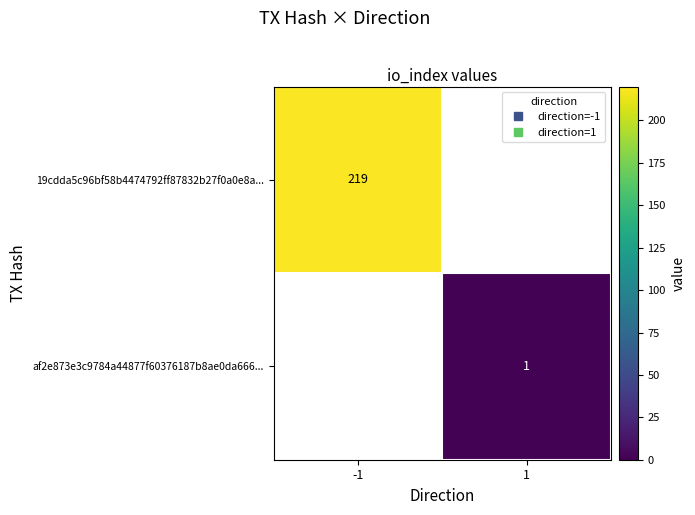

At which label is 19cdda5c96bf58b4474792ff87832b27f0a0e8a... closest to 219?

-1